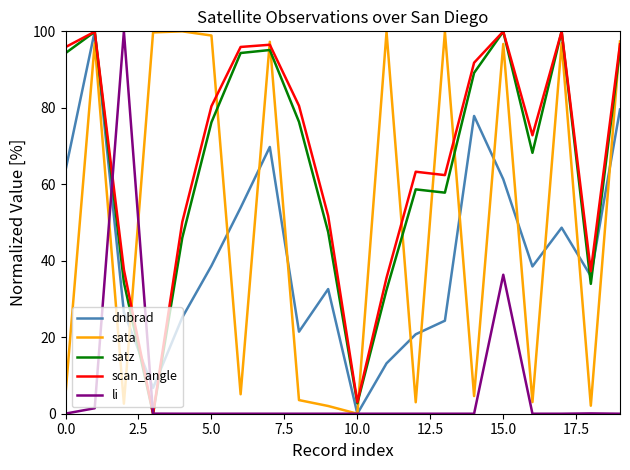

What is the maximum value for scan_angle?

100.0